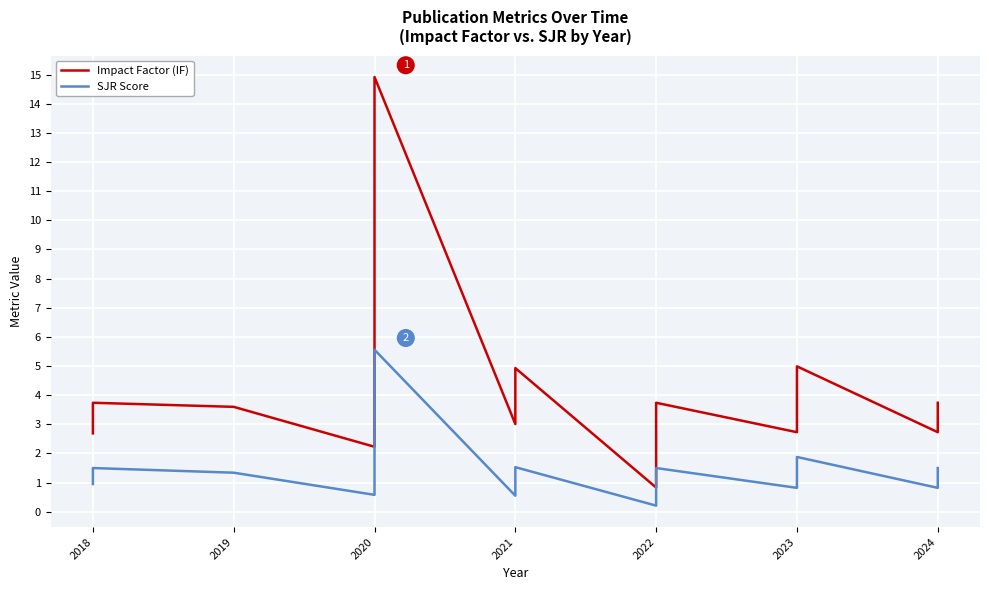

What is the difference between the second highest and minimum values in the SJR Score series?

1.7